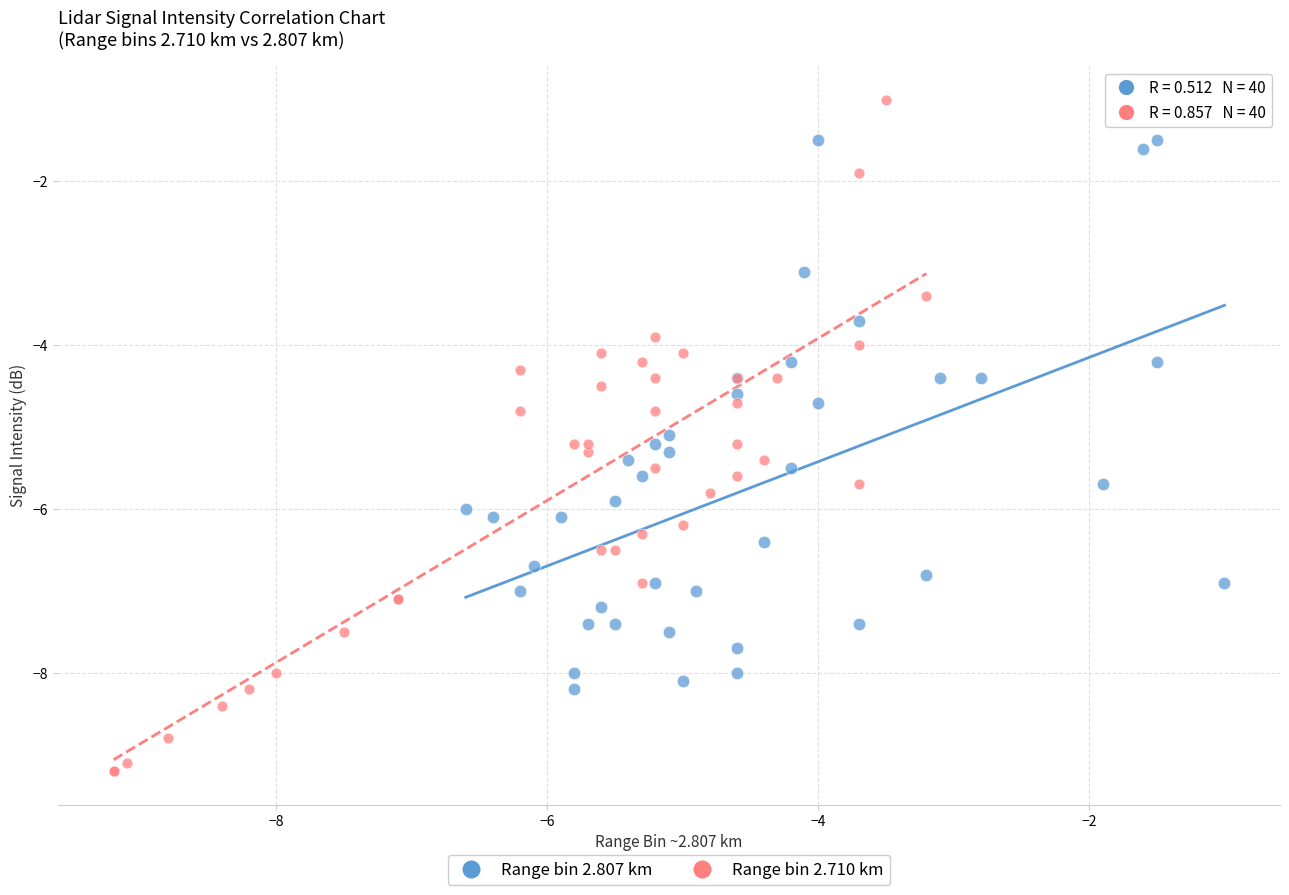

Which series reaches the minimum Y coordinate?

Range bin 2.710 km